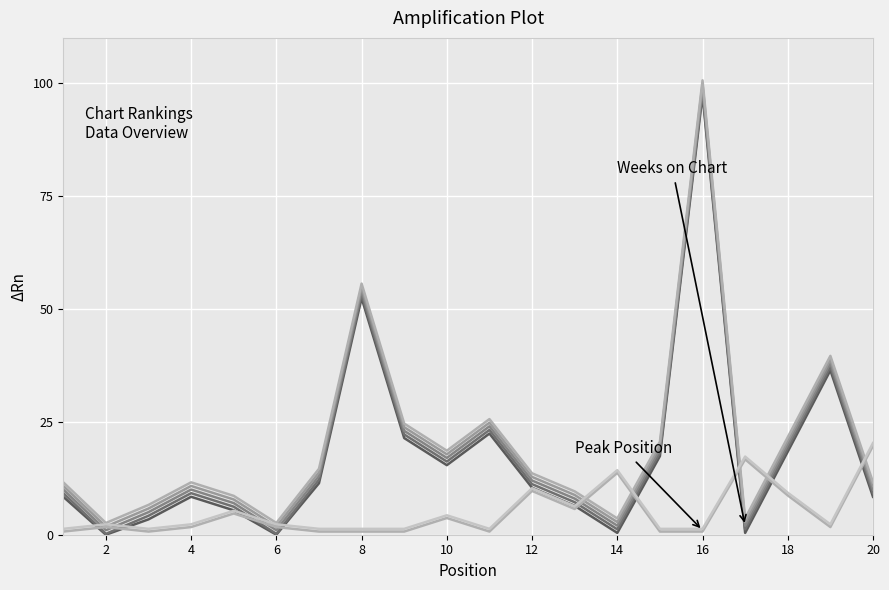

What is the lowest value of the Weeks on Chart series?

1.0